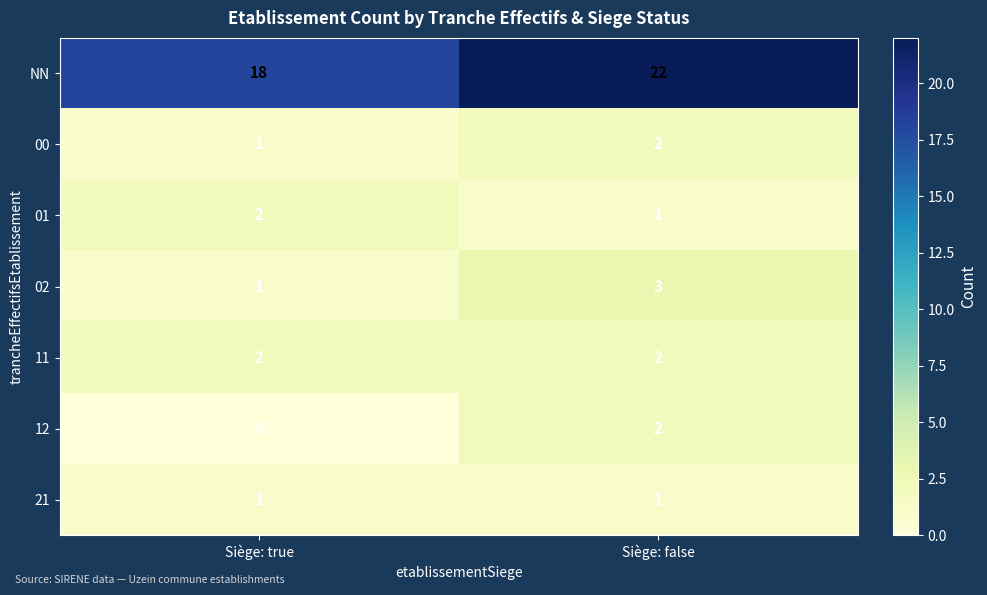

Reading left to right, extract all data points from this chart.

NN: Siège: true=18	Siège: false=22
00: Siège: true=1	Siège: false=2
01: Siège: true=2	Siège: false=1
02: Siège: true=1	Siège: false=3
11: Siège: true=2	Siège: false=2
12: Siège: true=0	Siège: false=2
21: Siège: true=1	Siège: false=1